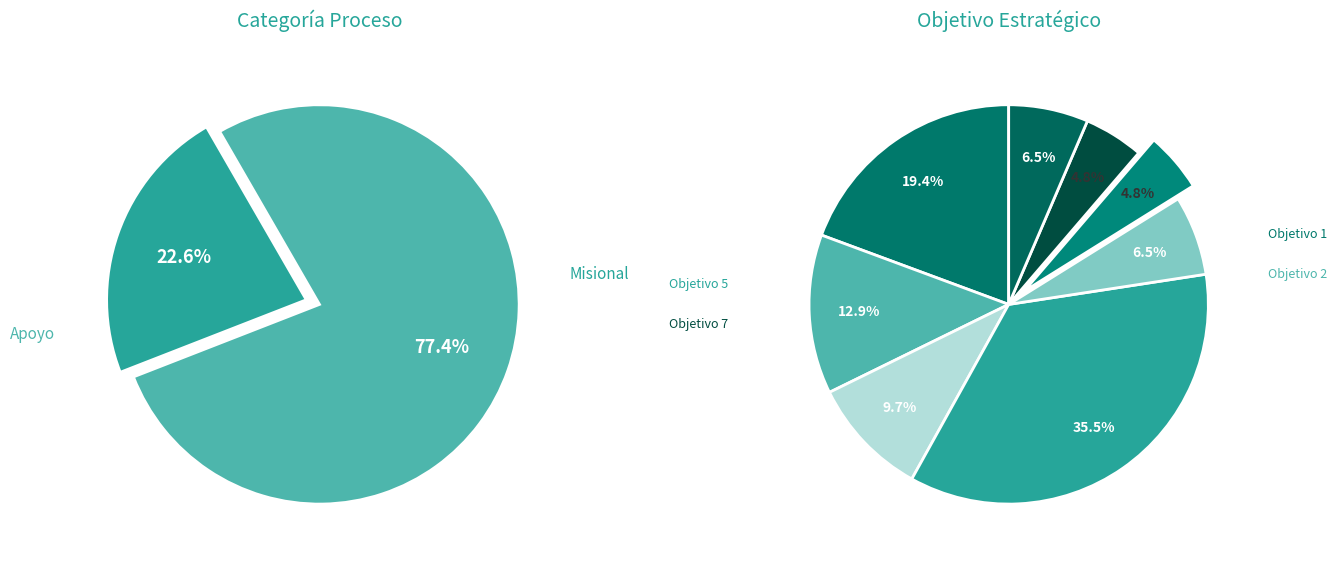

To the nearest percent, what is the difference between the Objetivo 8 and Objetivo 4 slice percentages?

2%